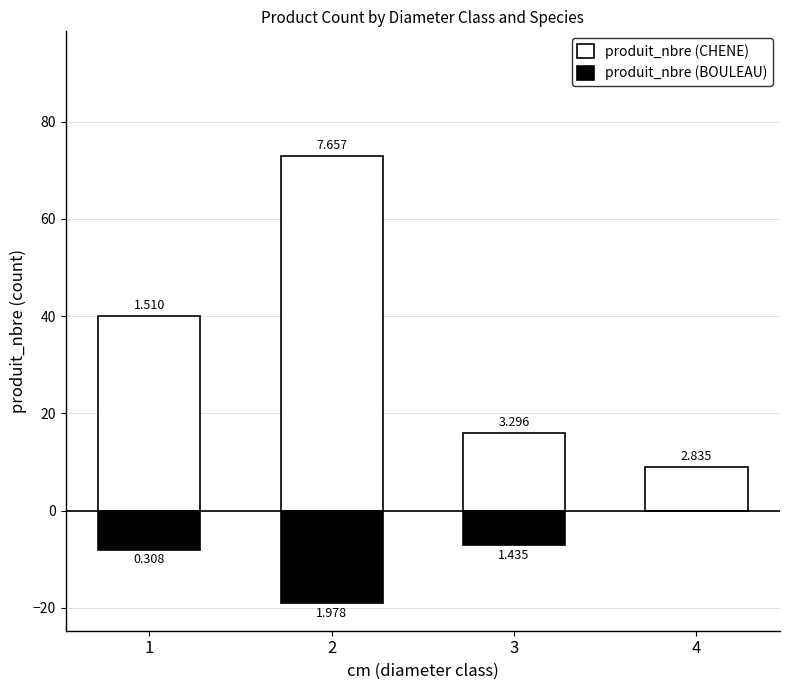

How many groups of bars are there?

4